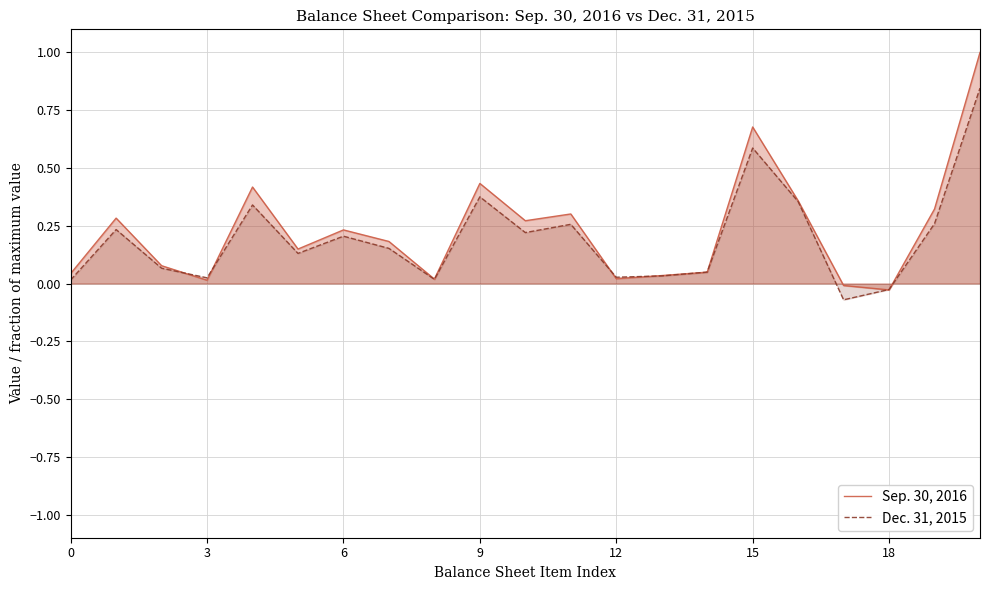

In Sep. 30, 2016, how many points are higher than both neighbors (excluding endpoints)?

6